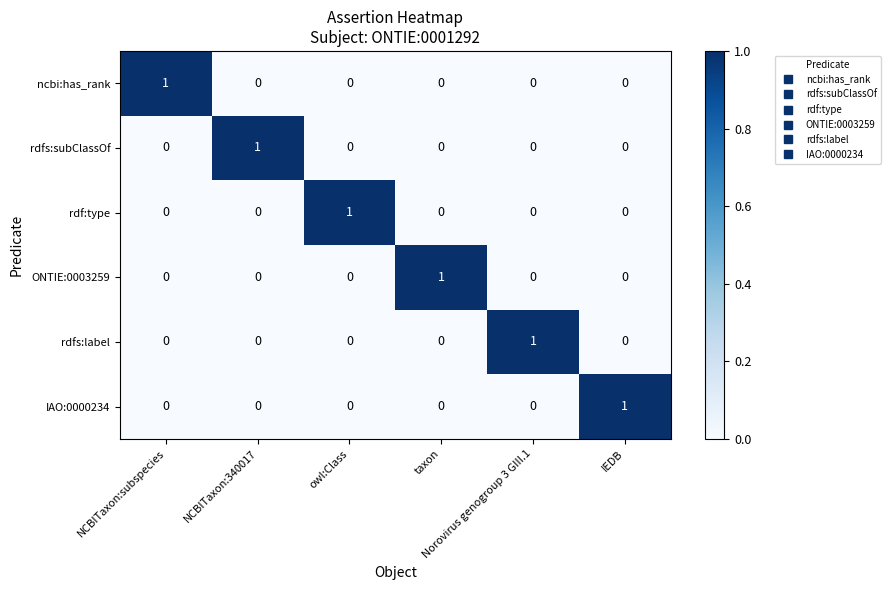

At how many categories does at least one series exceed 0?

6